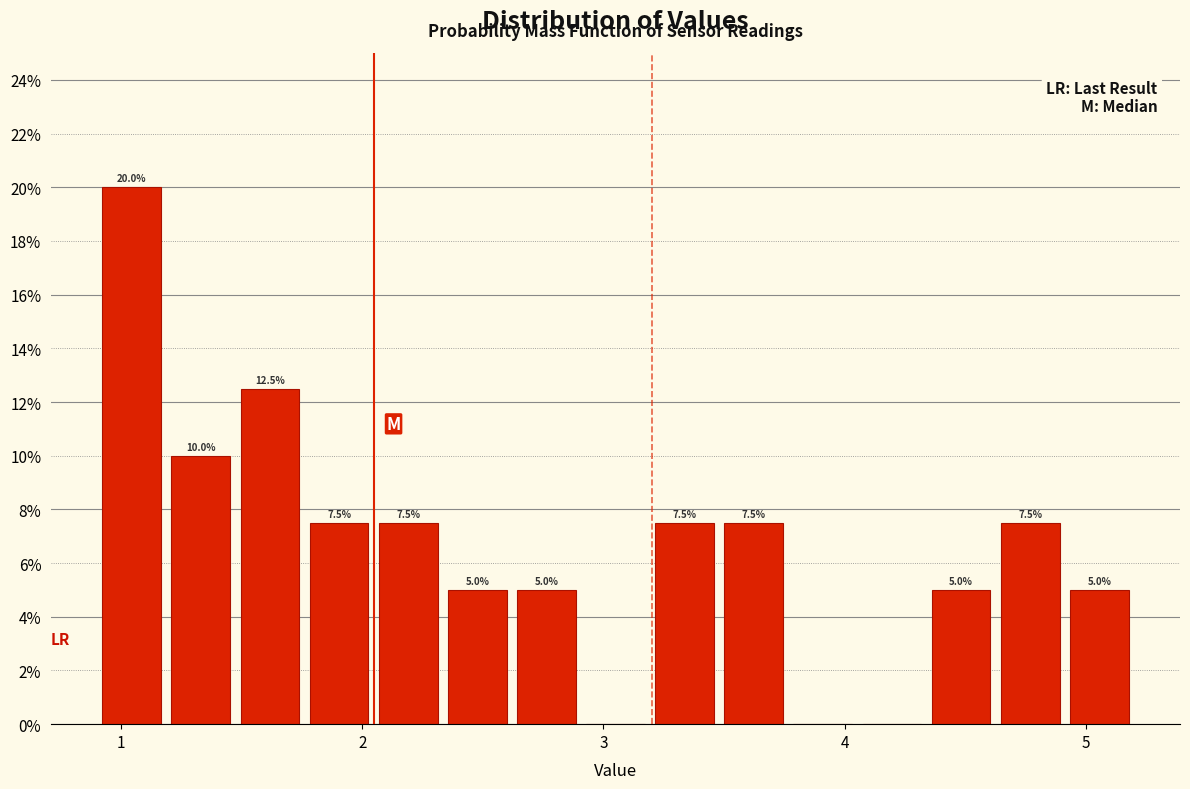

Around what value on the x-axis is the tallest bar? Give the approximate position of its centre, as read against the axis.

1.0